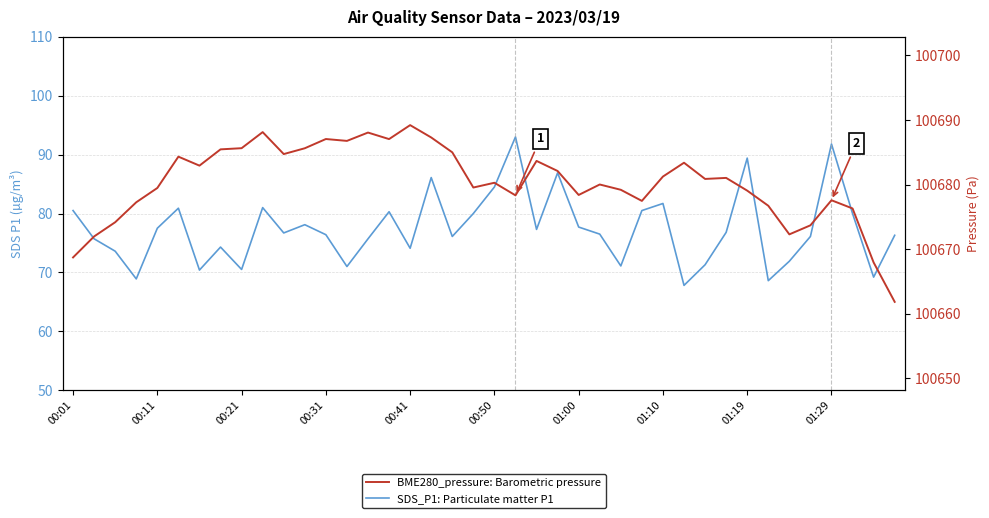

True or false: BME280_pressure: Barometric pressure and SDS_P1: Particulate matter P1 cross at least once.

False